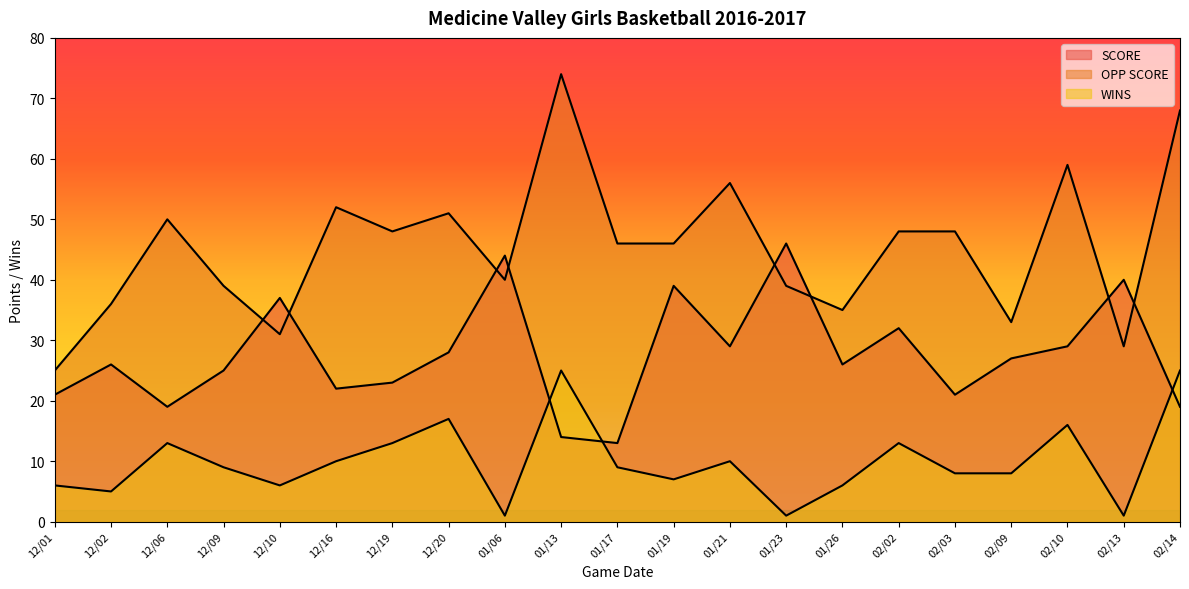

At which label does SCORE first exceed 26?

12/10